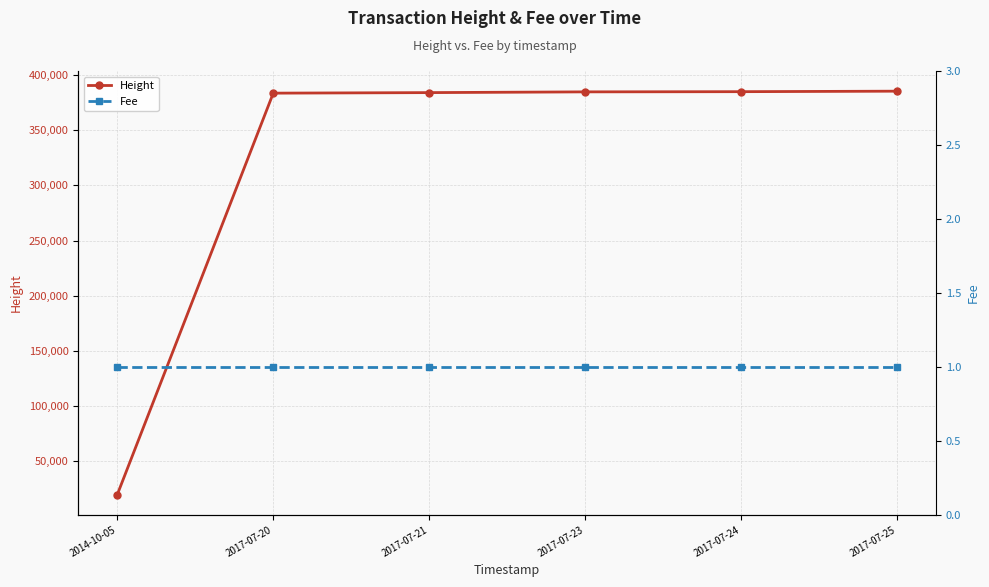

True or false: Height and Fee intersect in this chart.

False